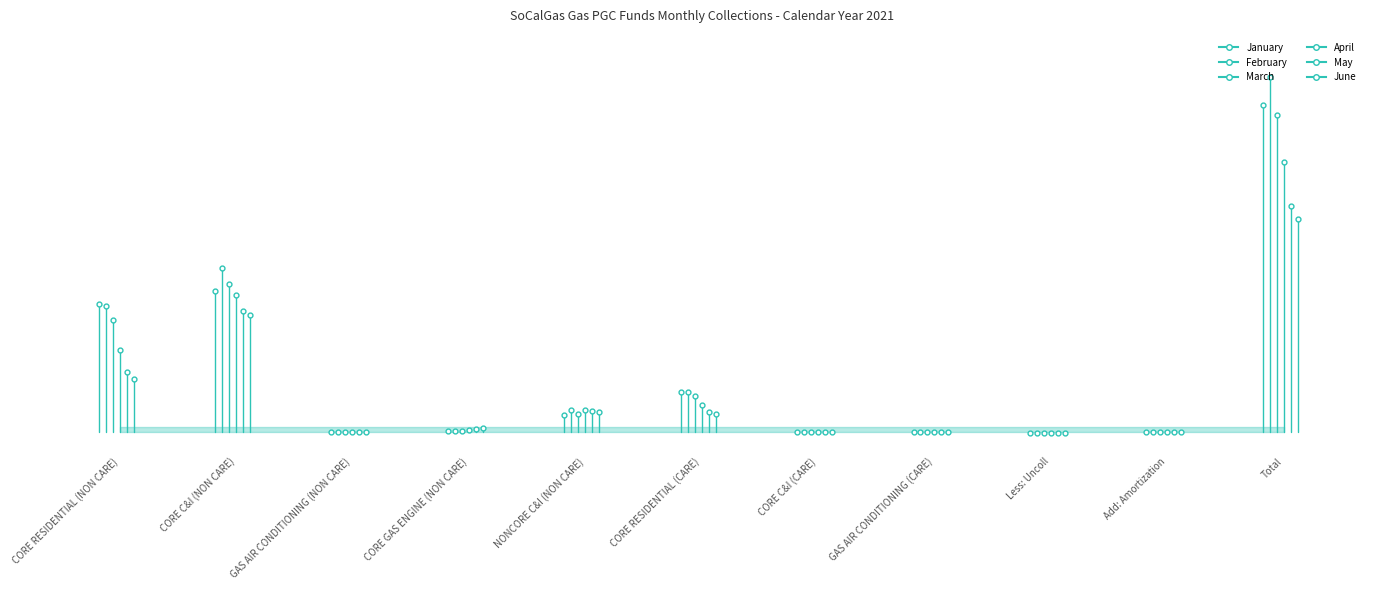

How many values in the May series exceed 2127677?

1